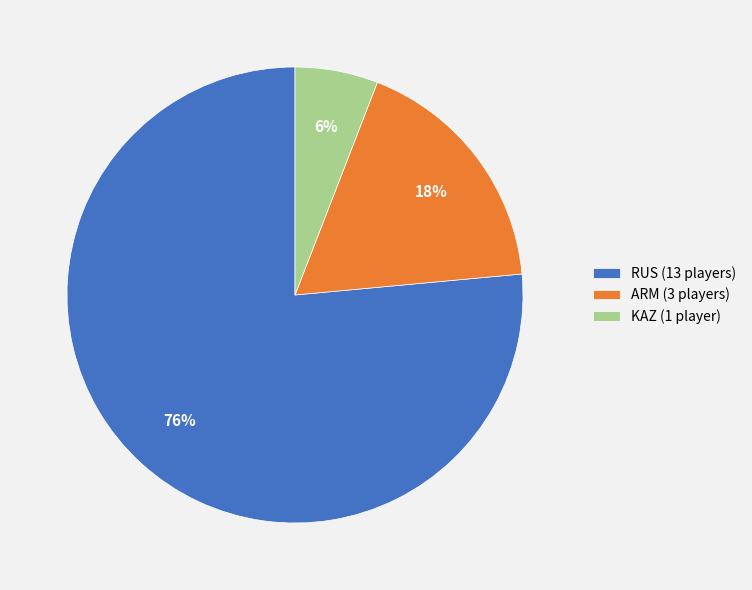

To the nearest percent, what percentage of the pie is KAZ (1 player)?

6%